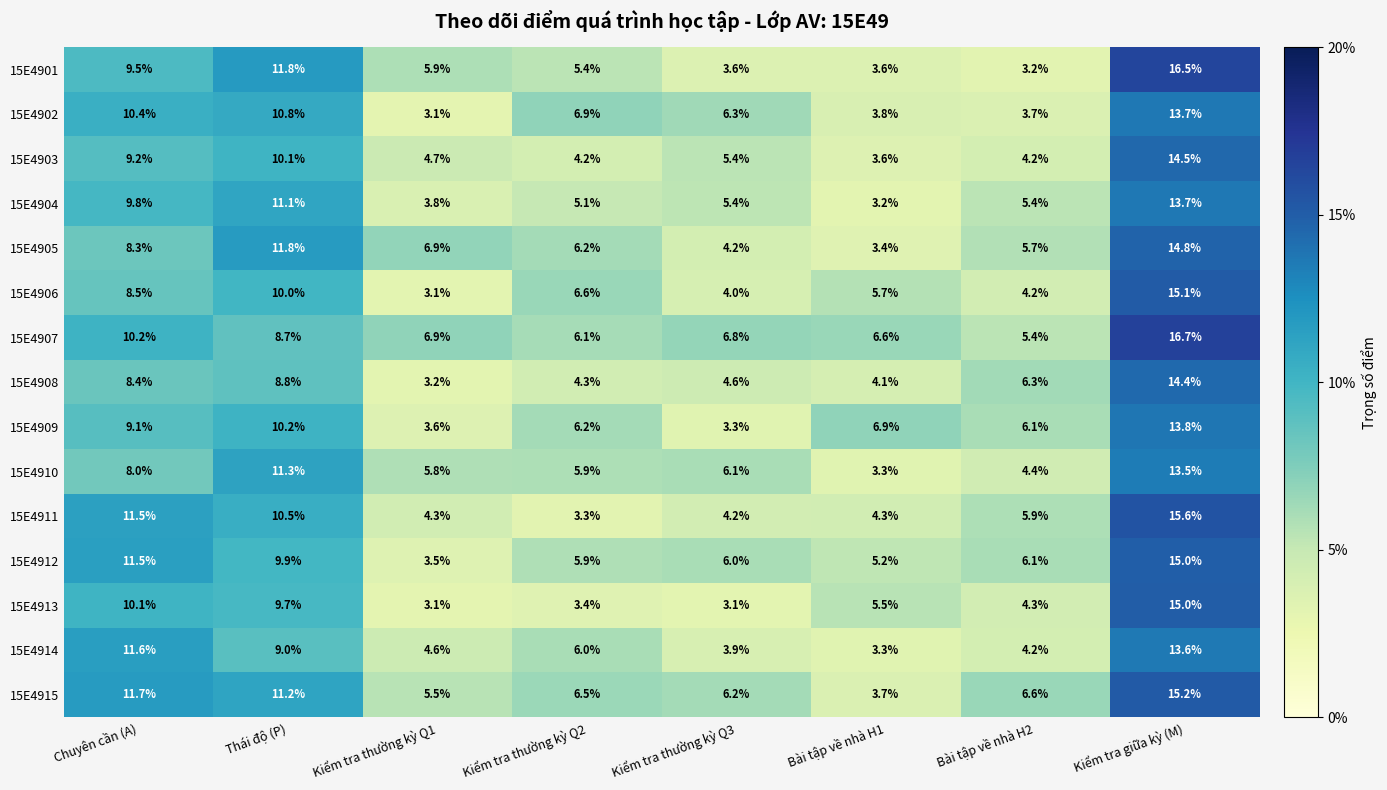

What is the sum of all 15E4908 values?

54.1